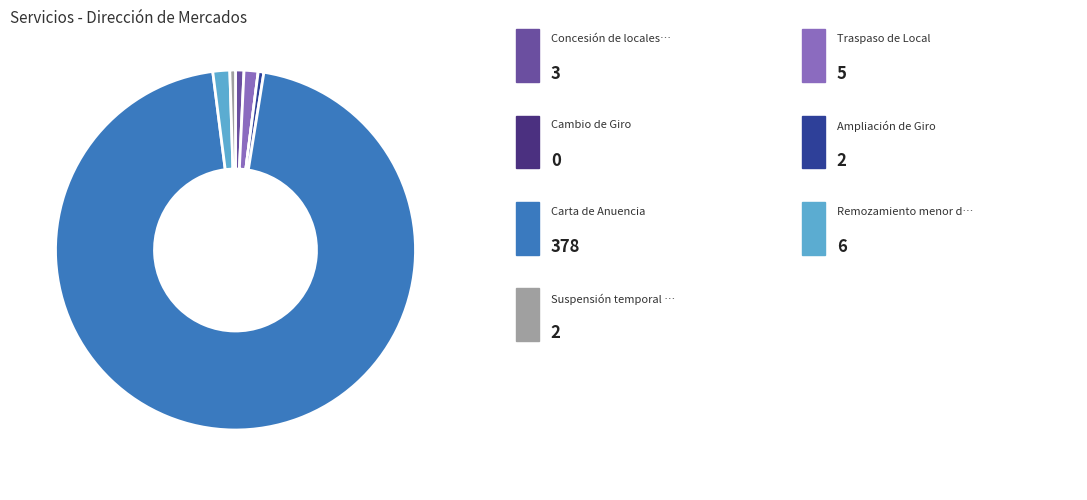

Is there any slice that represents more than half of the pie?

Yes